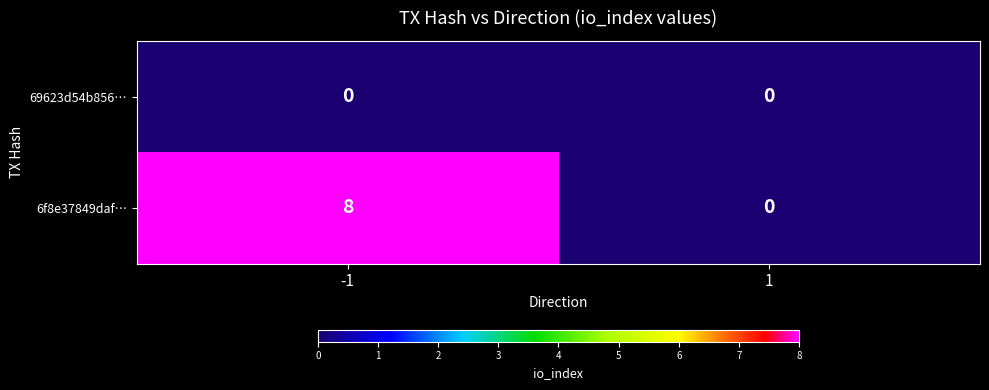

Which series changed the most between -1 and 1?

6f8e37849daf…